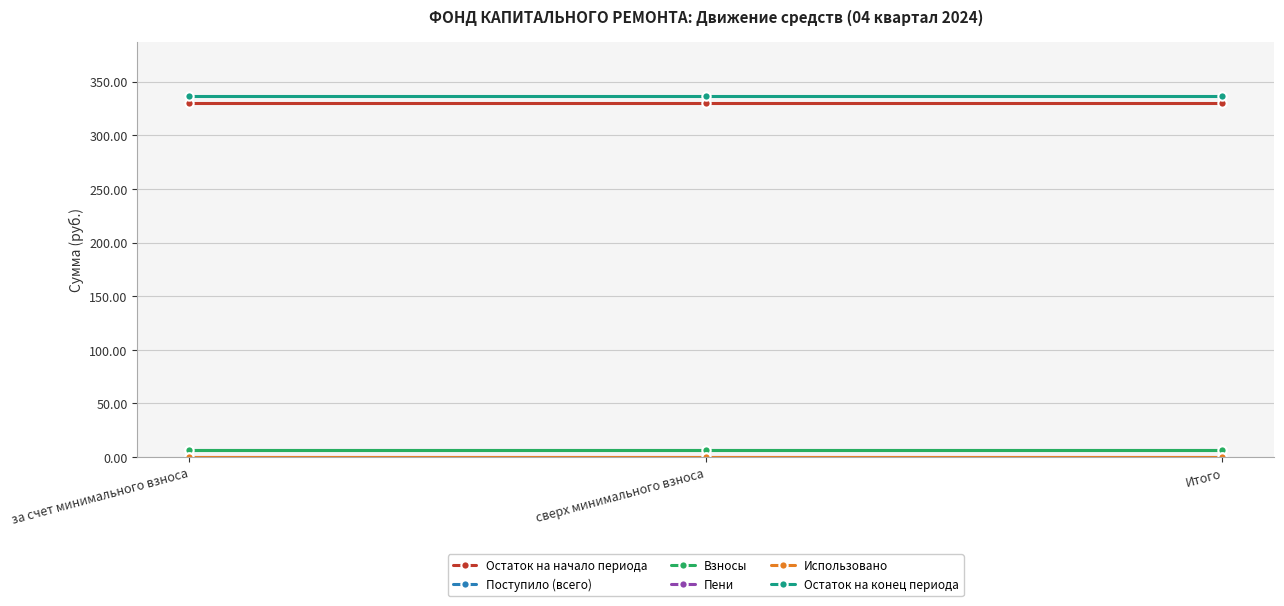

Is this an area chart (filled region under the line)?

No